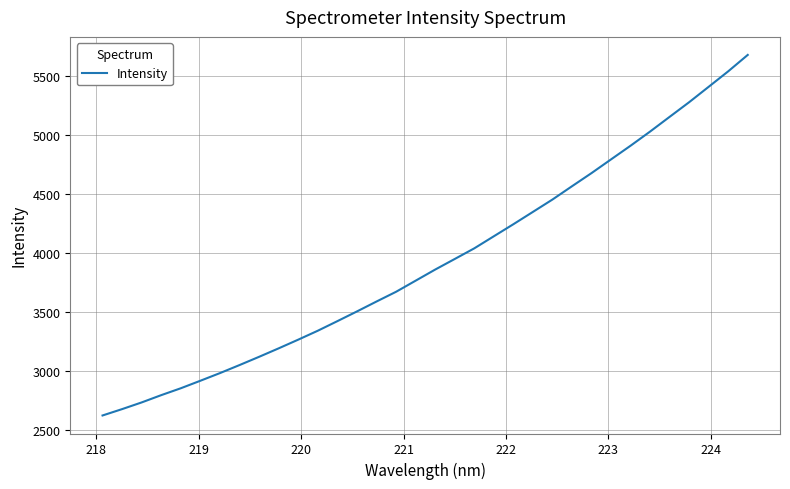

What is the maximum value shown in the chart?

5680.6